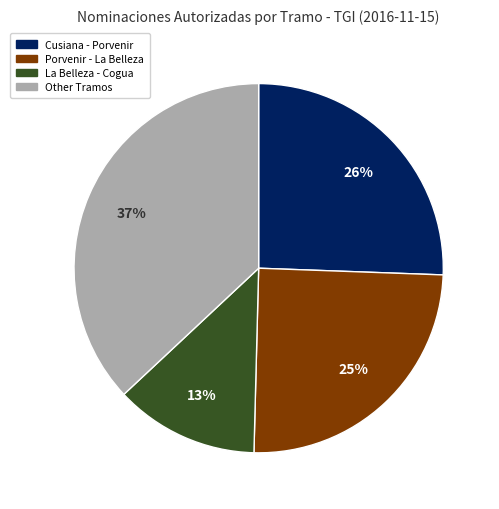

How many segments does this pie chart have?

4